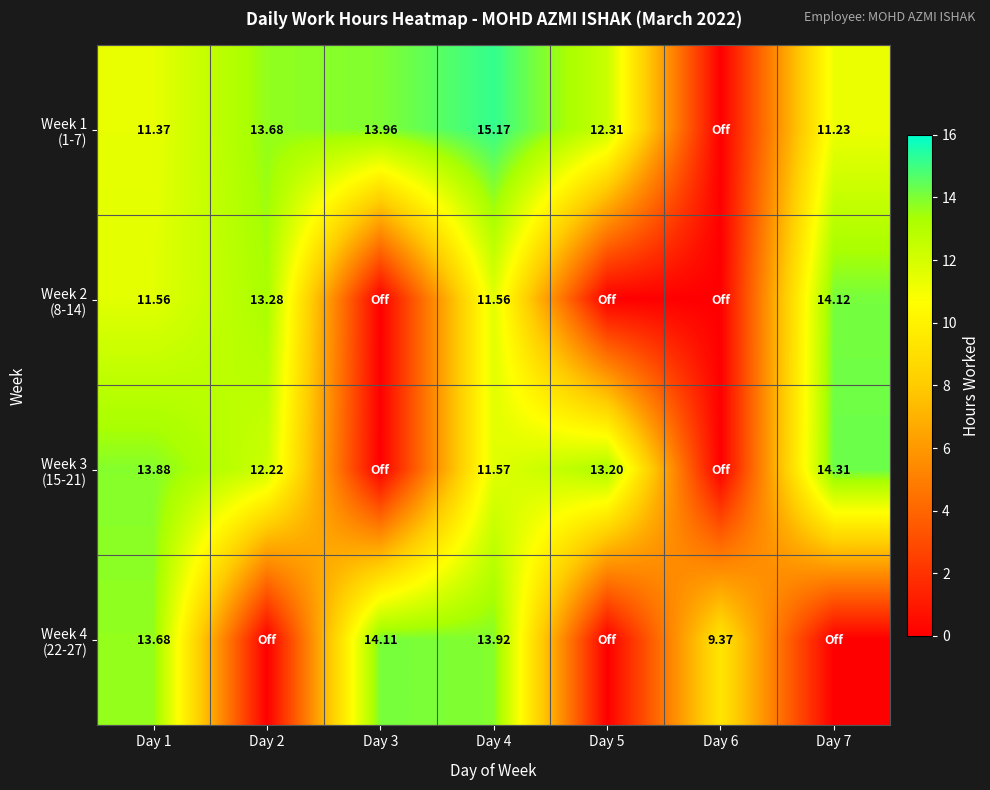

List the series in order of their peak value, highest first.

Week 1 (1-7), Week 3 (15-21), Week 2 (8-14), Week 4 (22-27)